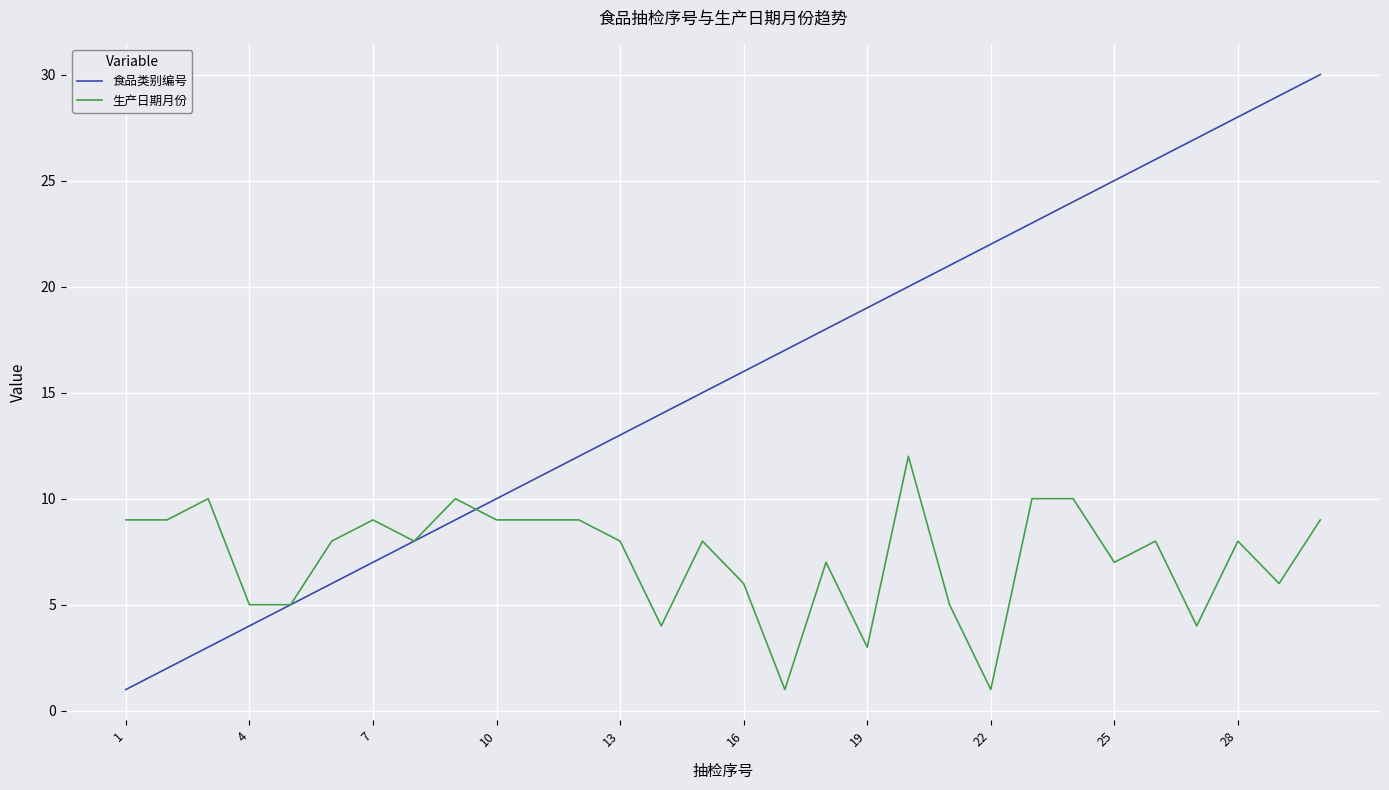

Which series has the largest range (max minus min)?

食品类别编号